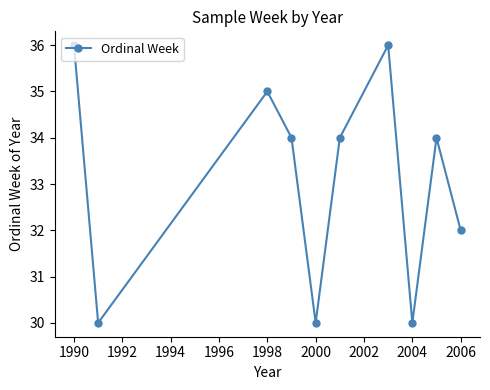

How many distinct data groups are displayed?

1